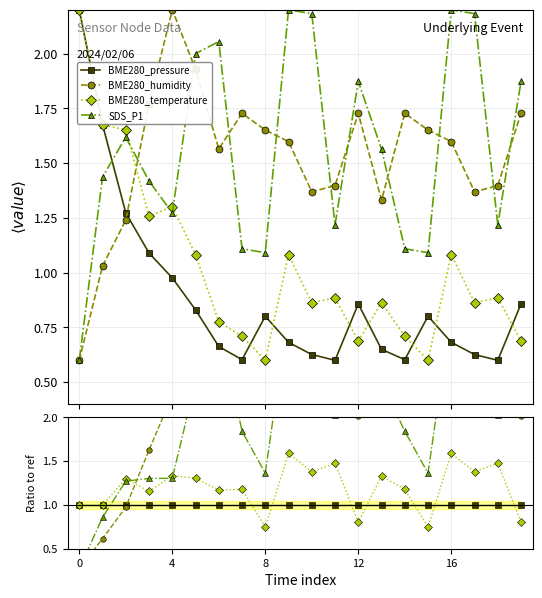

At 19, list the series in order from smallest to largest.

BME280_temperature, BME280_pressure, BME280_humidity, SDS_P1